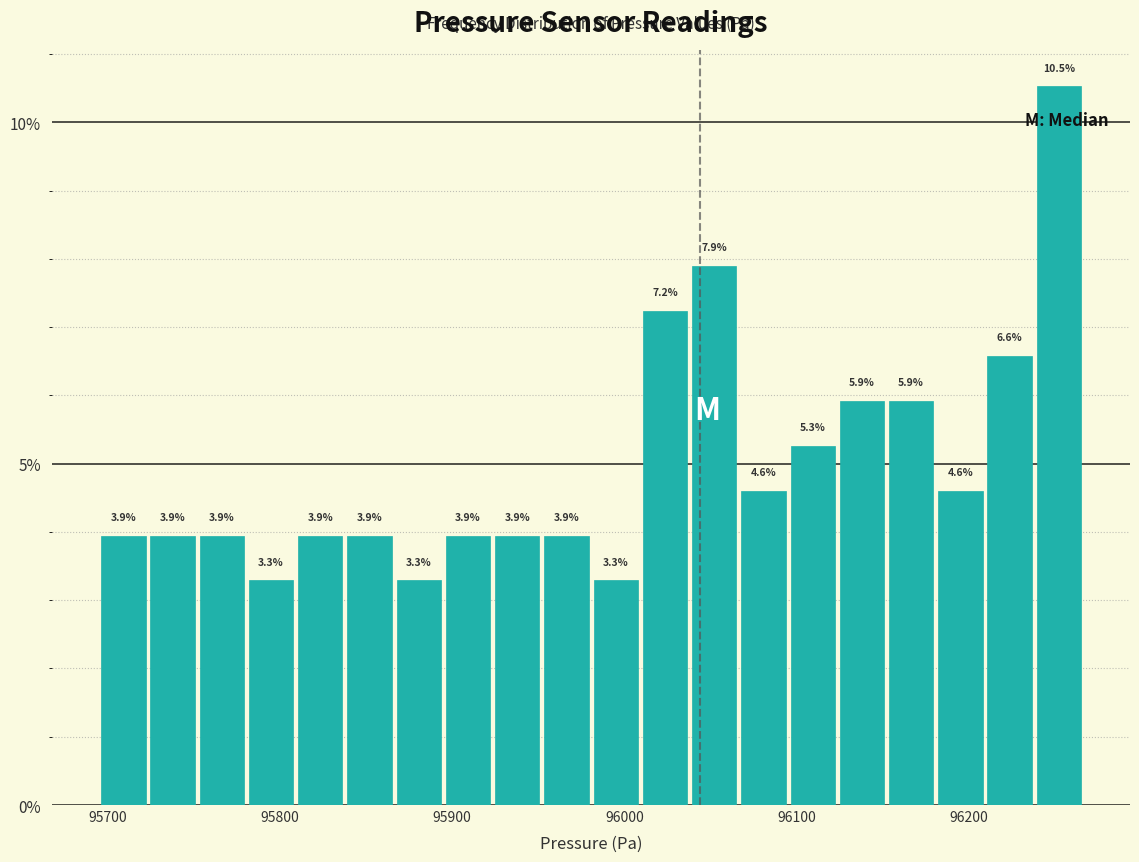

Around what value on the x-axis is the tallest bar? Give the approximate position of its centre, as read against the axis.

96250